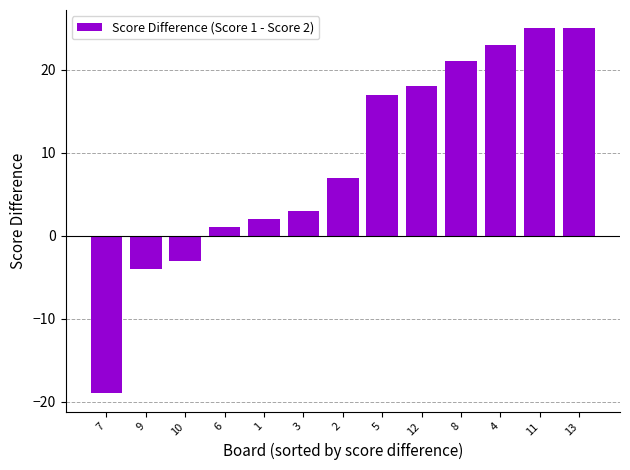

The chart shows a value of 21 at 8. True or false?

True